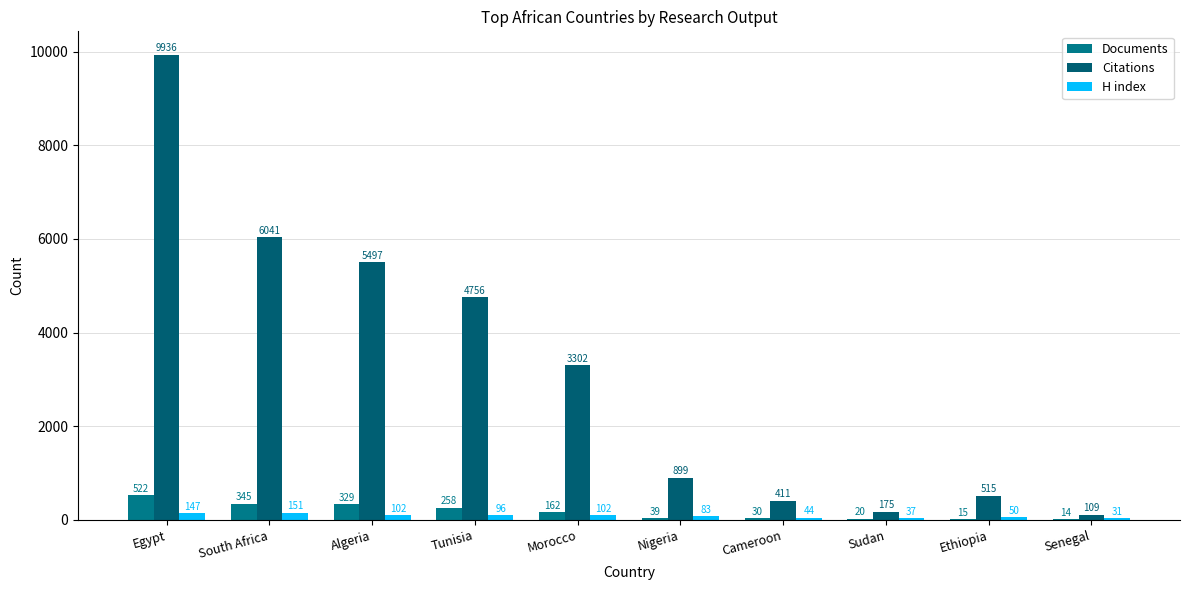

Reading right to left, extract all data points from this chart.

Documents: 14	15	20	30	39	162	258	329	345	522
Citations: 109	515	175	411	899	3302	4756	5497	6041	9936
H index: 31	50	37	44	83	102	96	102	151	147